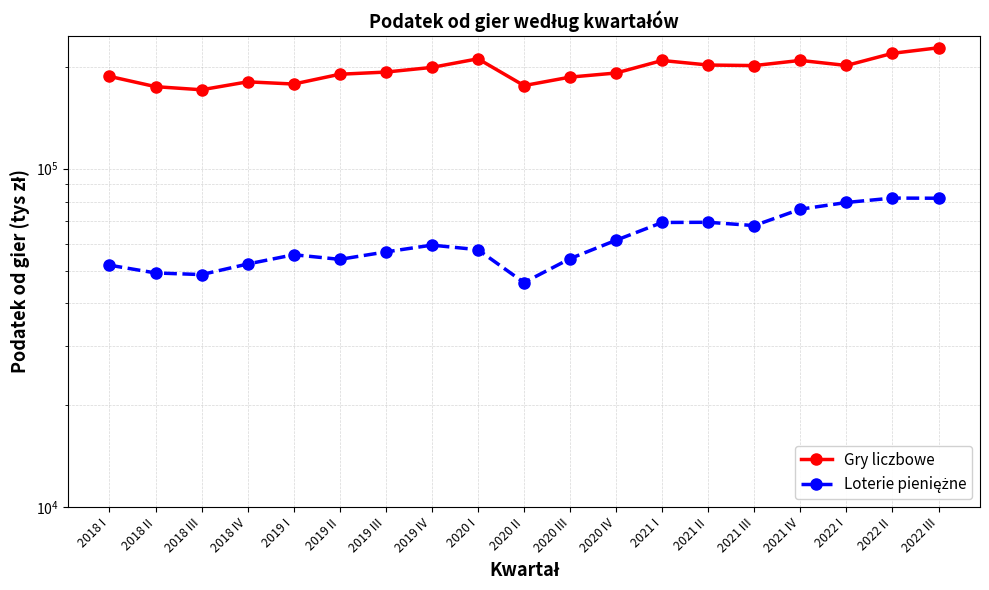

What is the label of the 18th point from the left?

2022 II